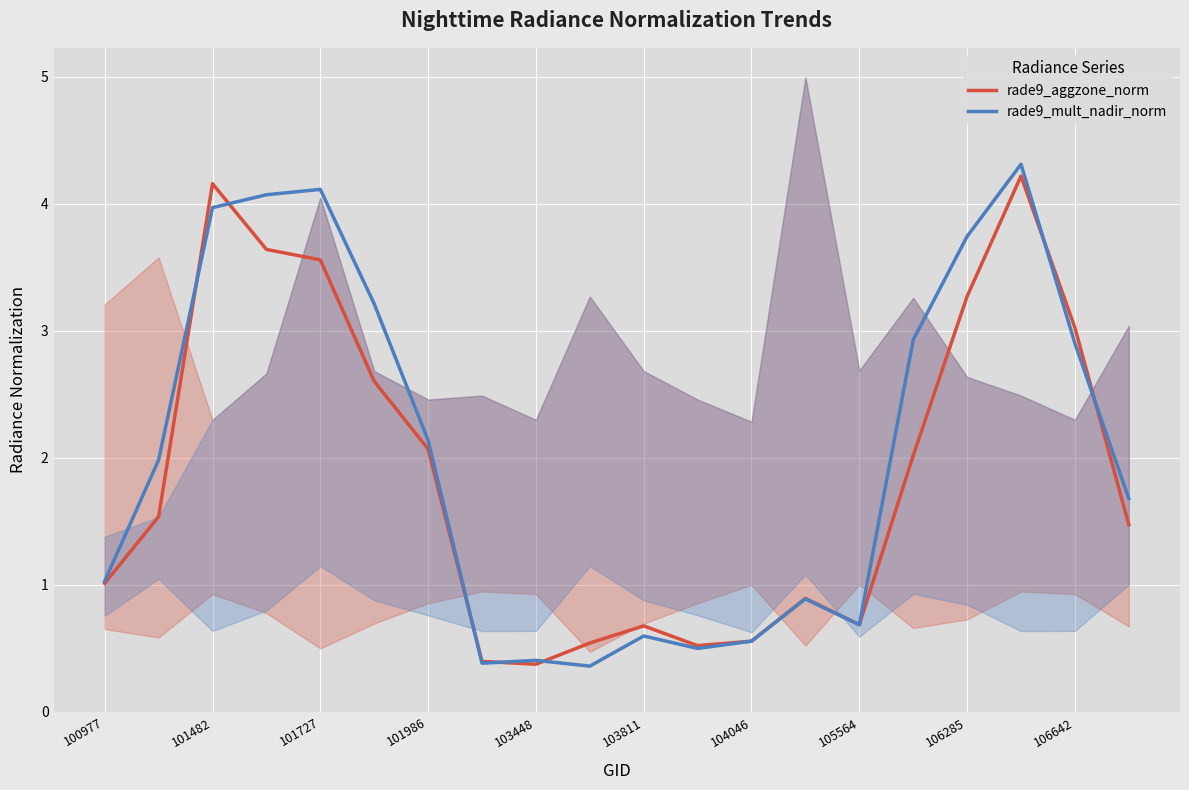

Reading left to right, list all the values displayed in this chart.

rade9_aggzone_norm: 1.0	1.5	4.2	3.6	3.6	2.6	2.1	0.4	0.4	0.5	0.7	0.5	0.6	0.9	0.7	2.0	3.3	4.2	3.0	1.5
rade9_mult_nadir_norm: 1.0	2.0	4.0	4.1	4.1	3.2	2.1	0.4	0.4	0.4	0.6	0.5	0.6	0.9	0.7	2.9	3.7	4.3	2.9	1.7